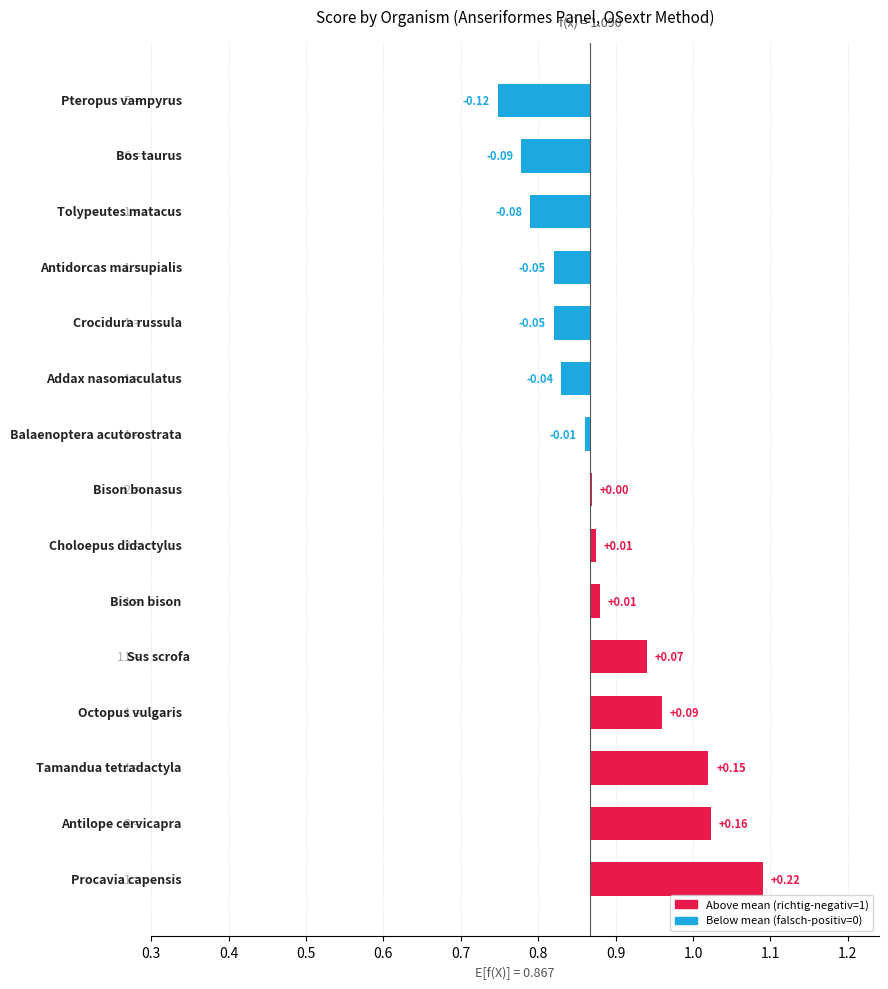

The chart shows a value of 0.0 at 0.9. True or false?

False